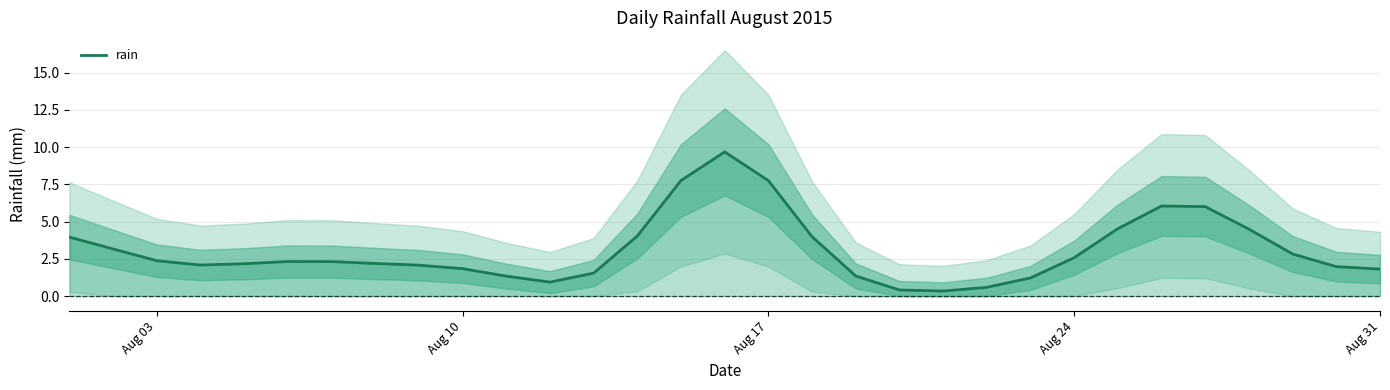

The value of rain at Aug 03 is 2.4. True or false?

True